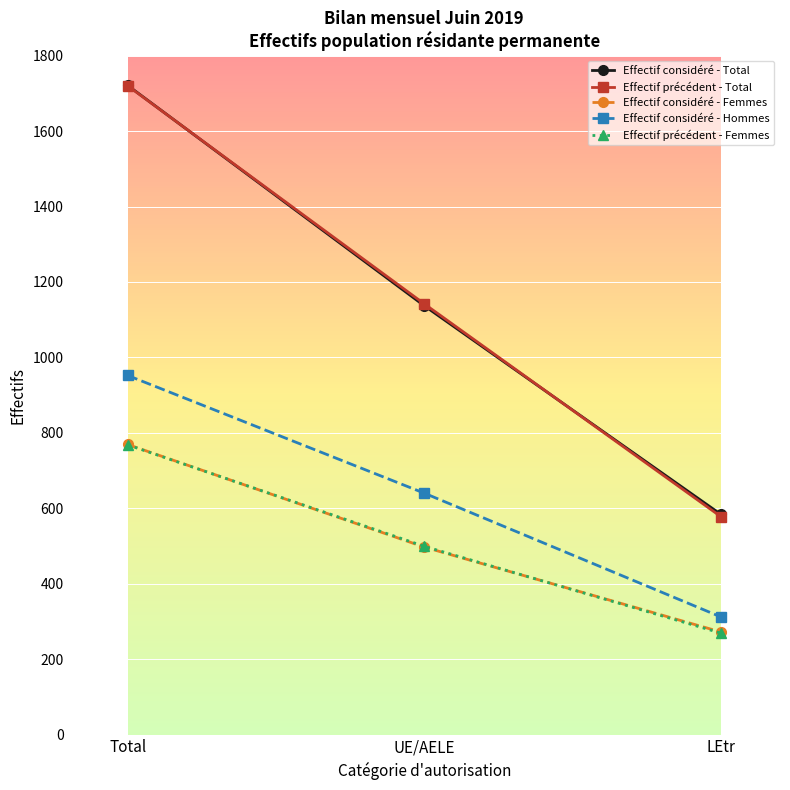

What position from the right is Total?

3